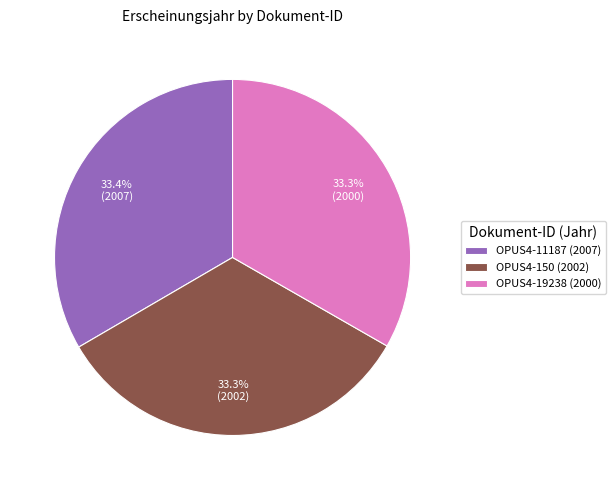

Is it true that OPUS4-19238 is 45% of the pie?

False